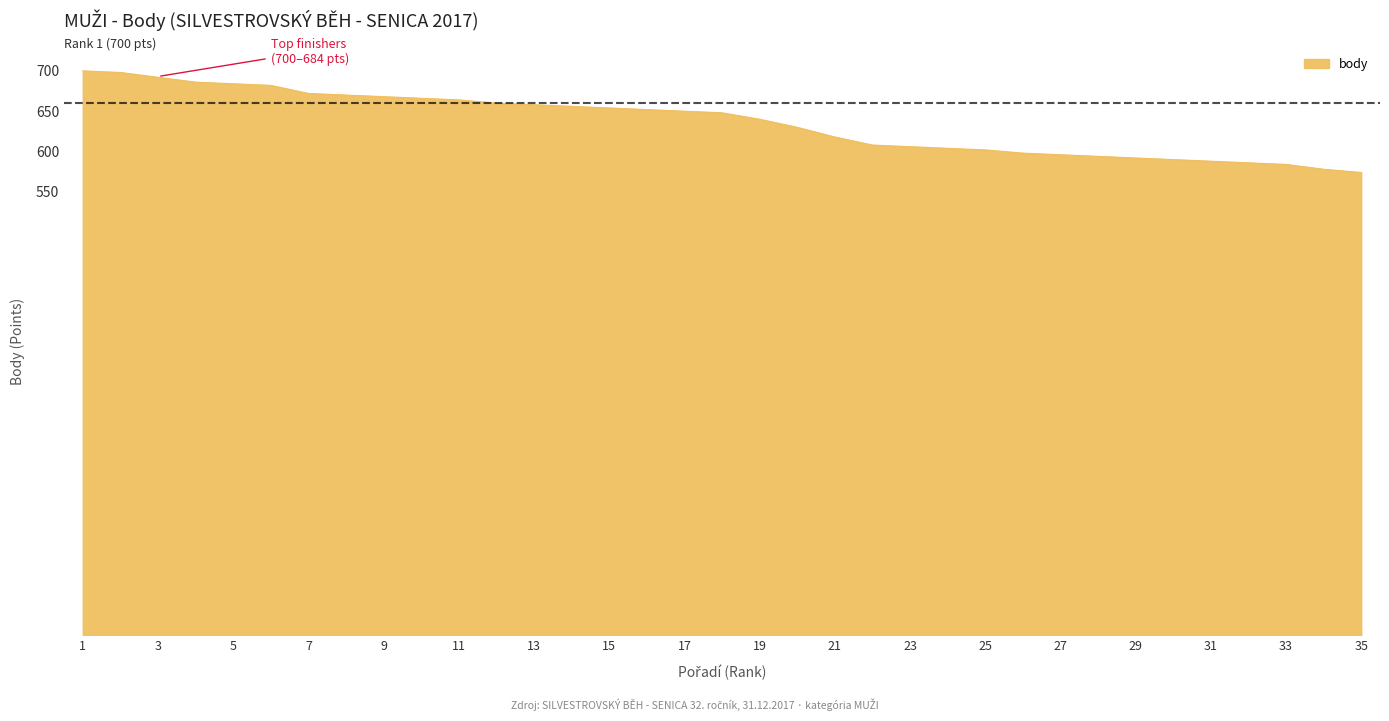

What is the greatest value displayed?

700